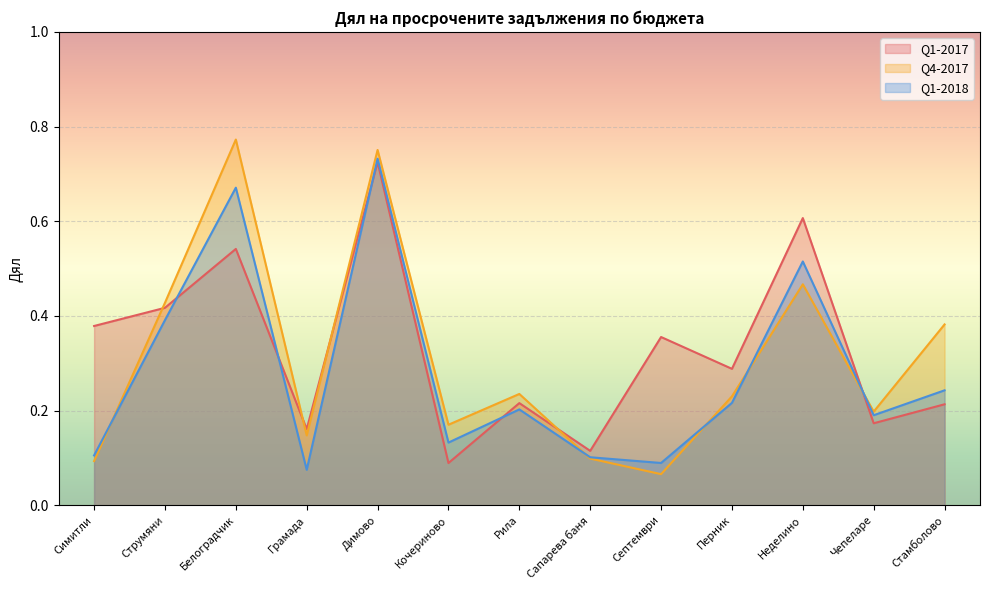

At which category does Q1-2018 reach its first local peak?

Белоградчик